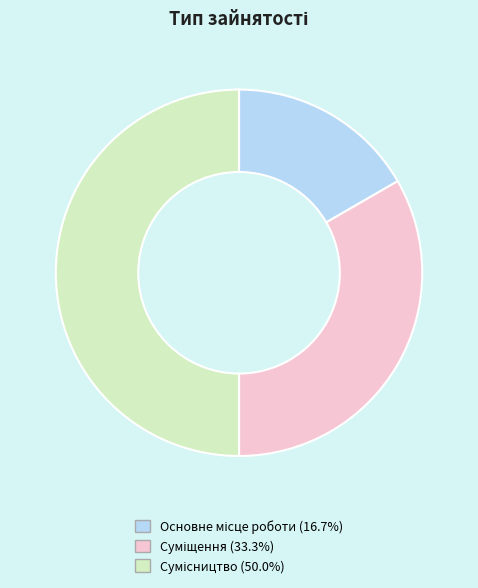

Combined, what portion of the pie is Основне місце роботи and Сумісництво?

66.7%